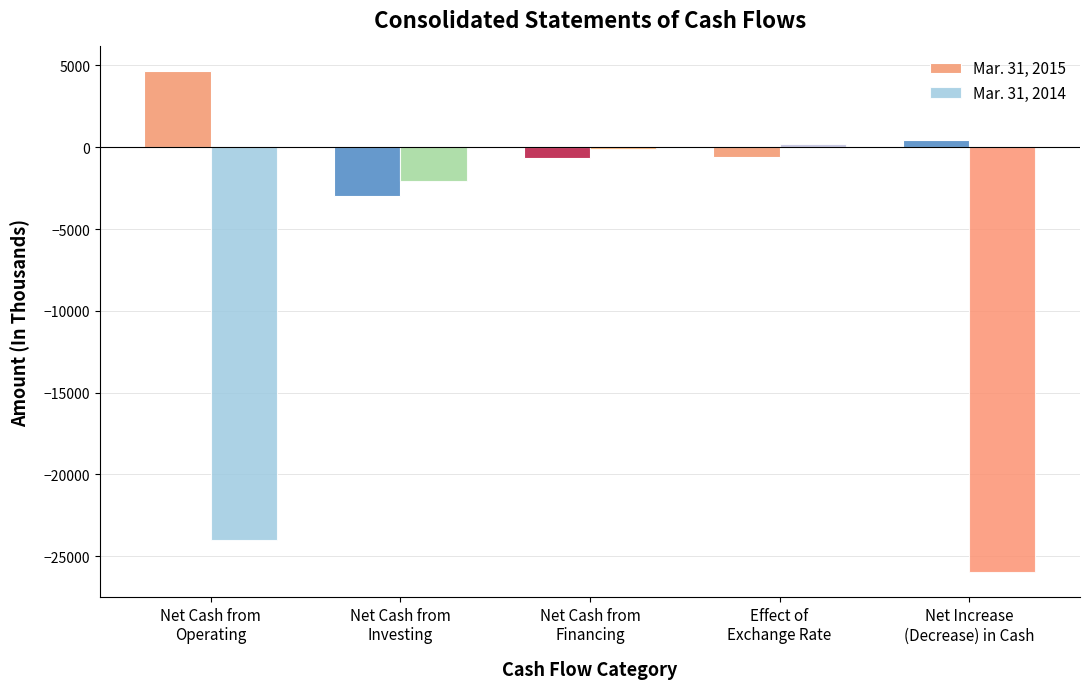

At Net Cash from
Investing, list the series in order from largest to smallest.

Mar. 31, 2014, Mar. 31, 2015